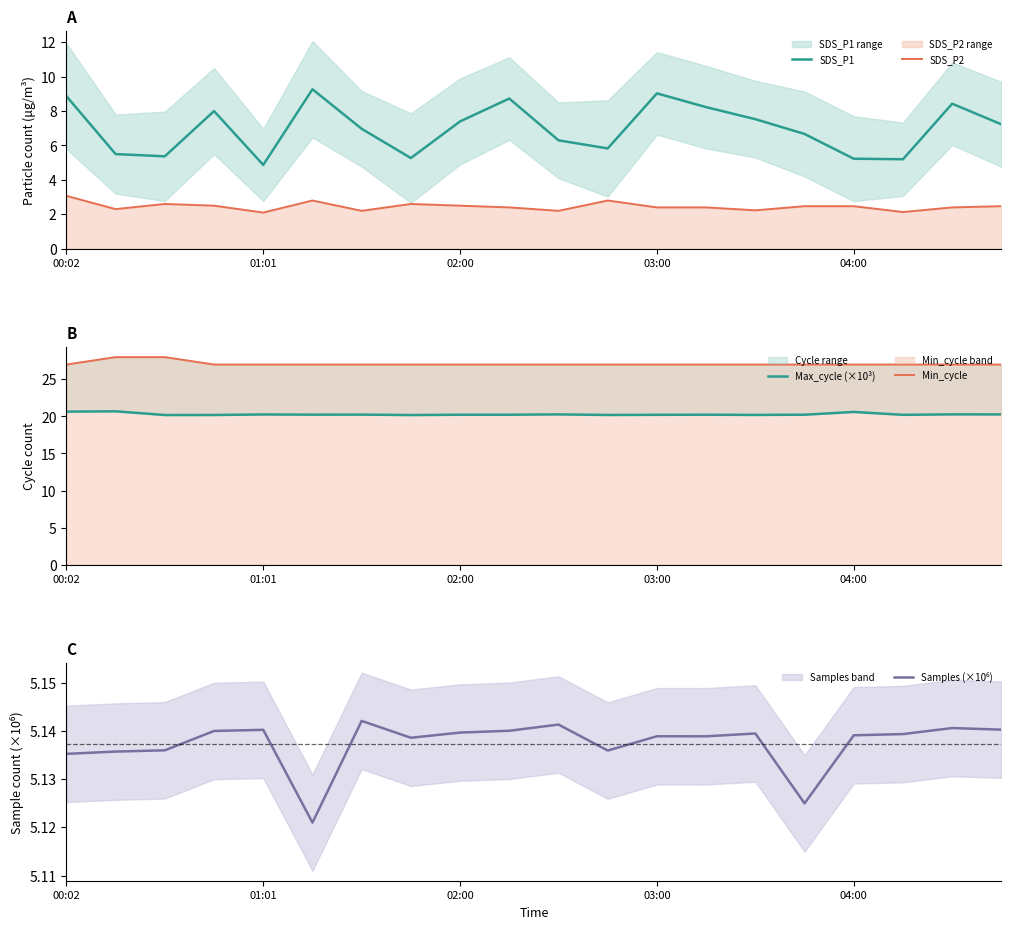

True or false: SDS_P1 and SDS_P2 cross at least once.

False